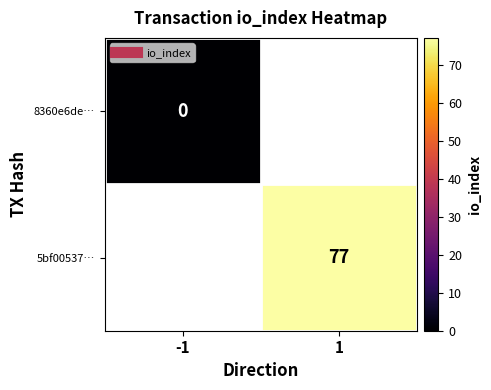

Which has a higher value, -1 or 1?

1